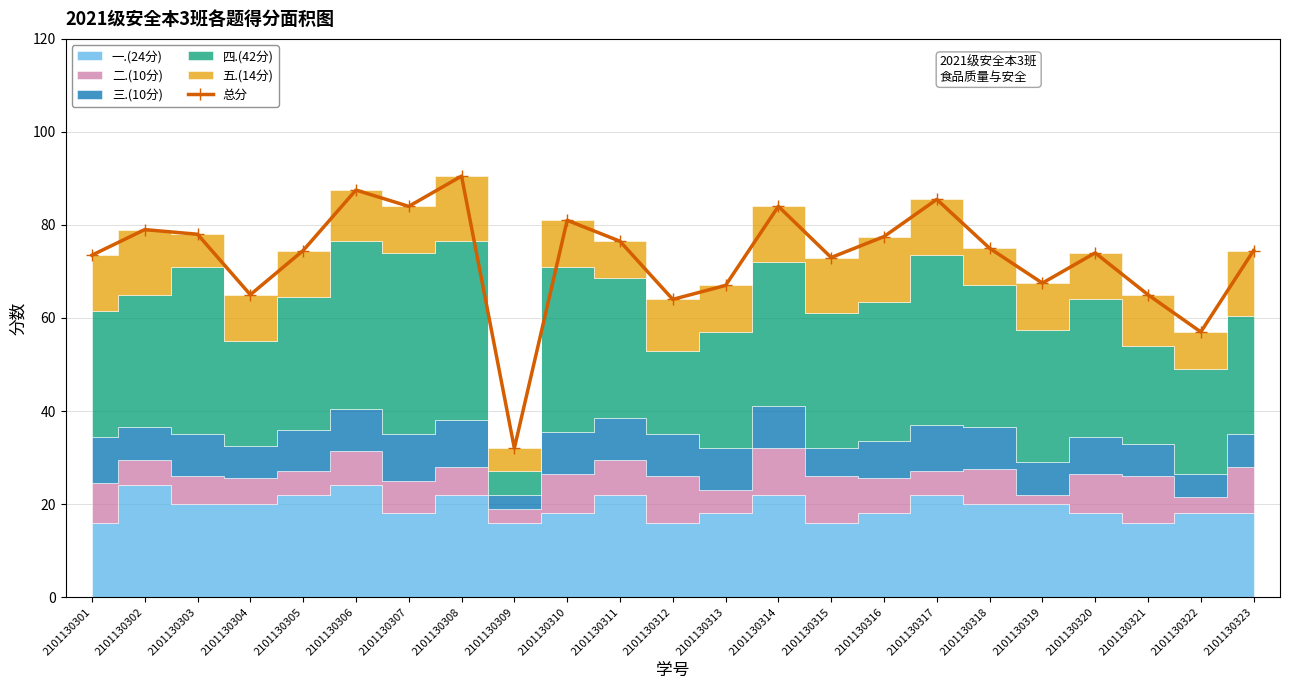

Count the number of values greater than 74.

13